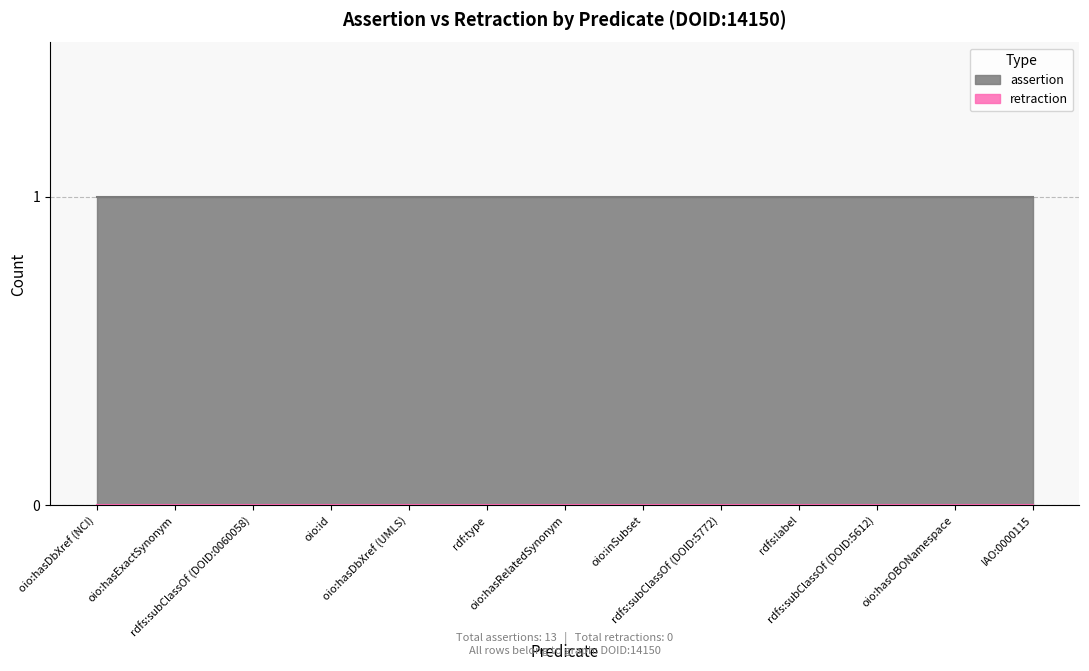

What is the average value of the assertion series?

1